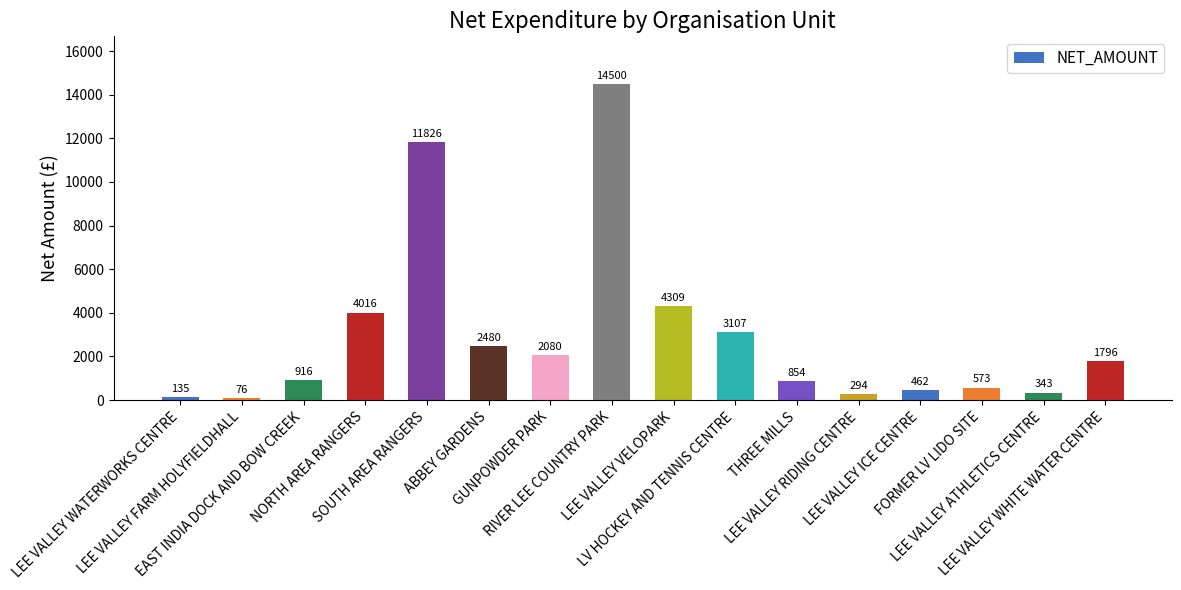

Which category has the highest value across all series?

RIVER LEE COUNTRY PARK